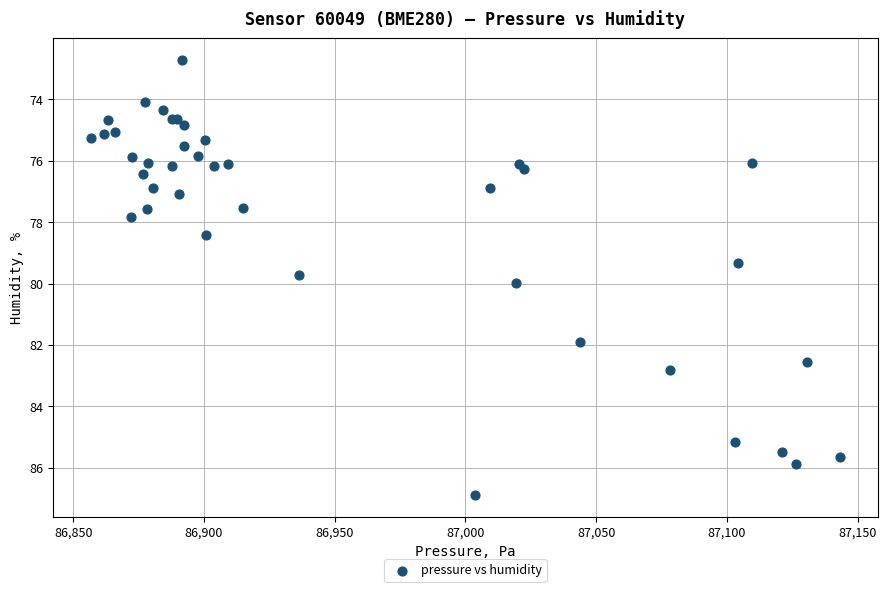

What Y value in the scatter plot is closest to 79?

79.3